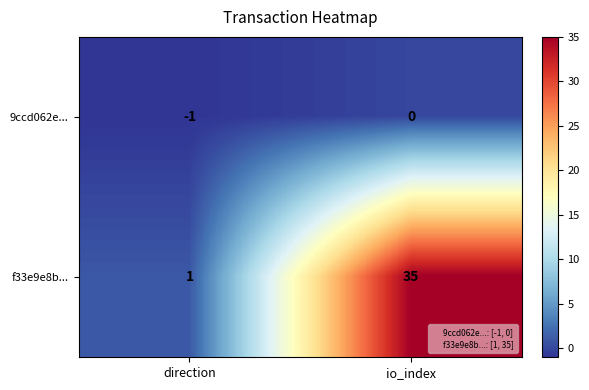

How many values in the f33e9e8b... series are below 35?

1